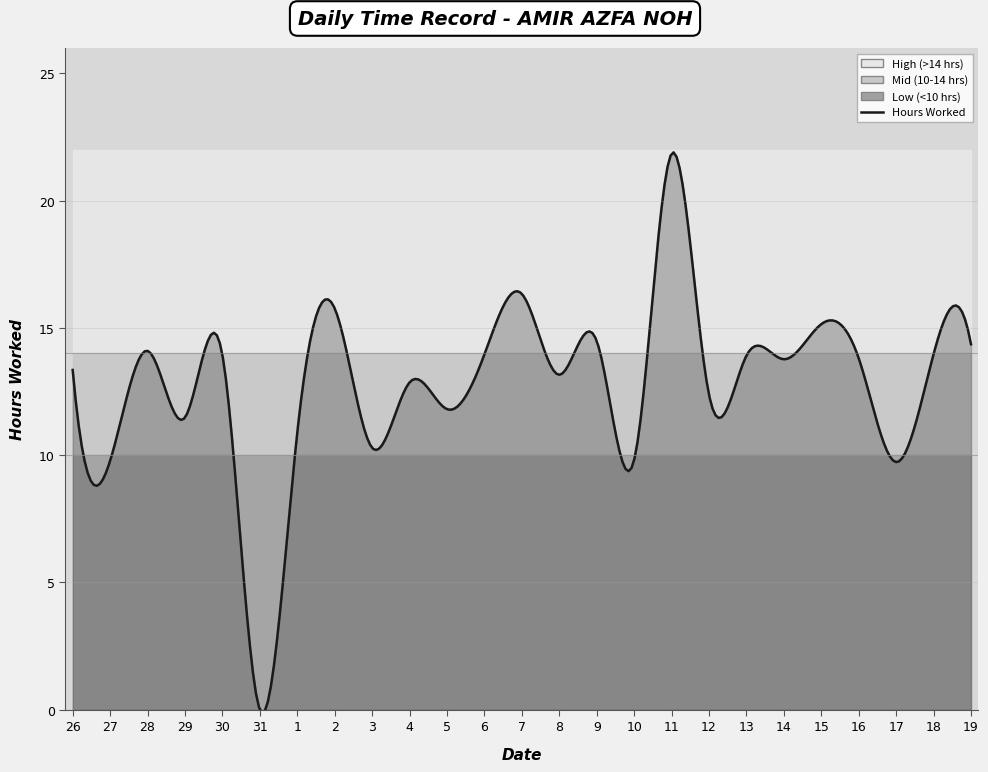

At which category does the data reach its first local valley?

27